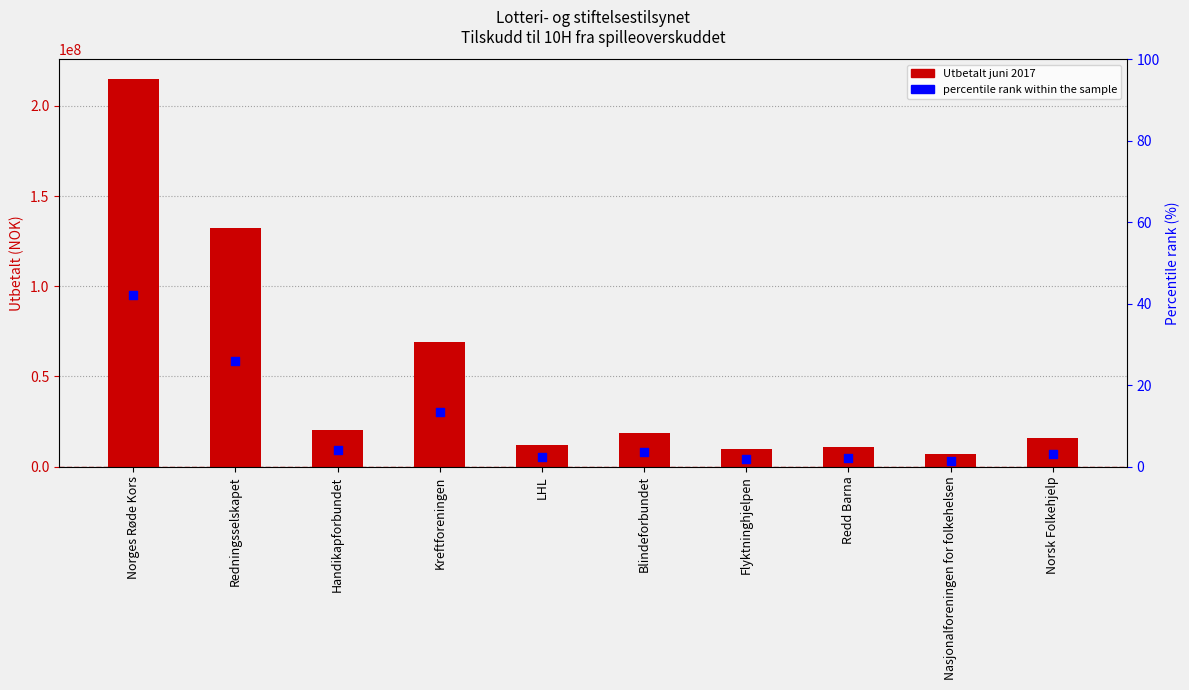

Which series reaches the maximum Y coordinate?

Utbetalt juni 2017